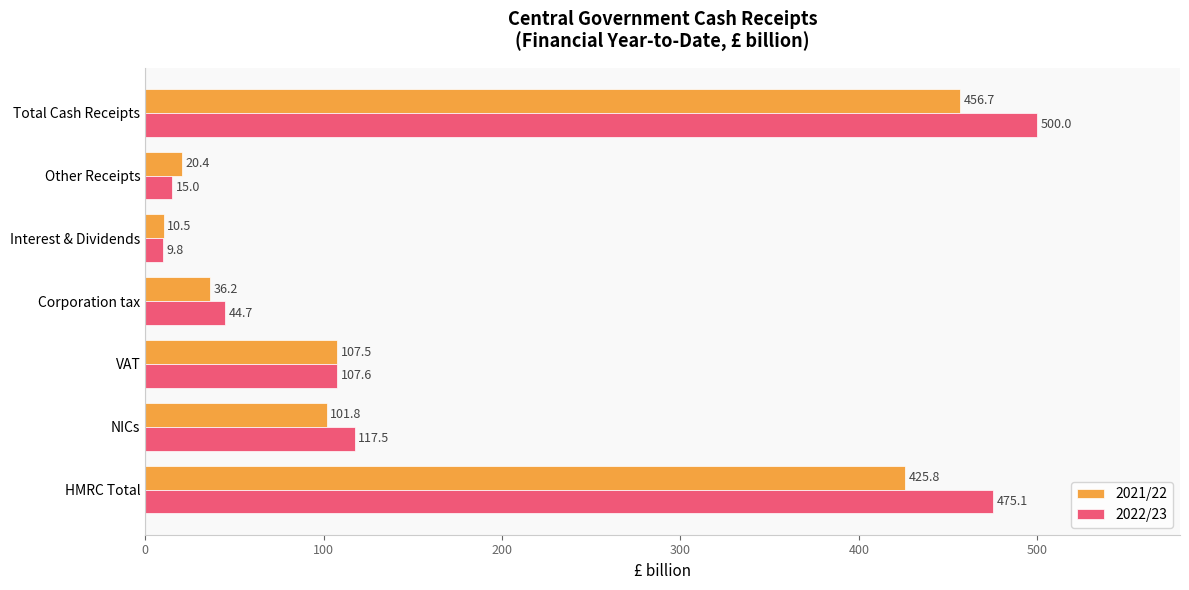

At which category is the sum across all series the highest?

Total Cash Receipts